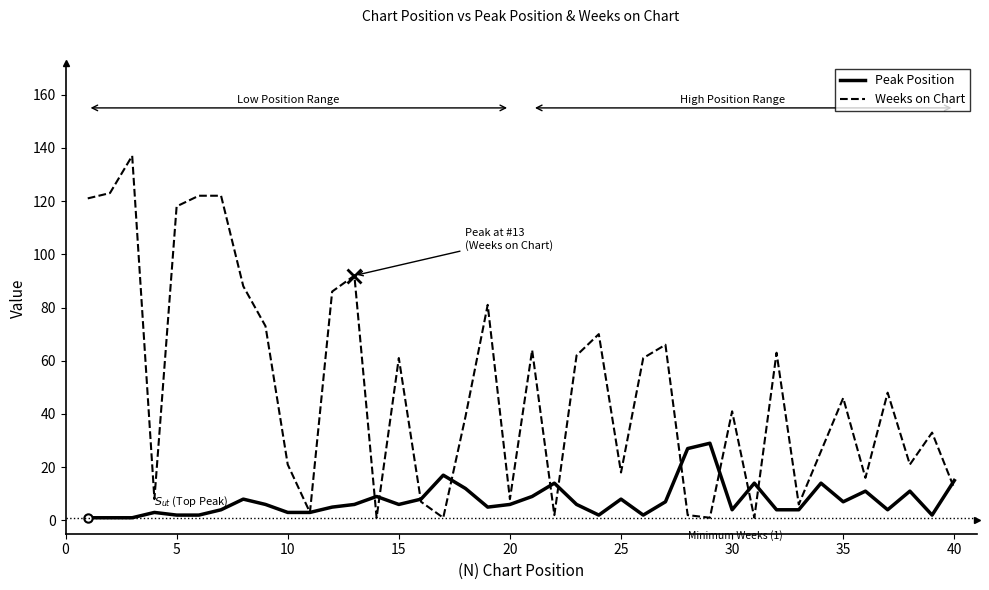

At how many categories does at least one series exceed 38?

22